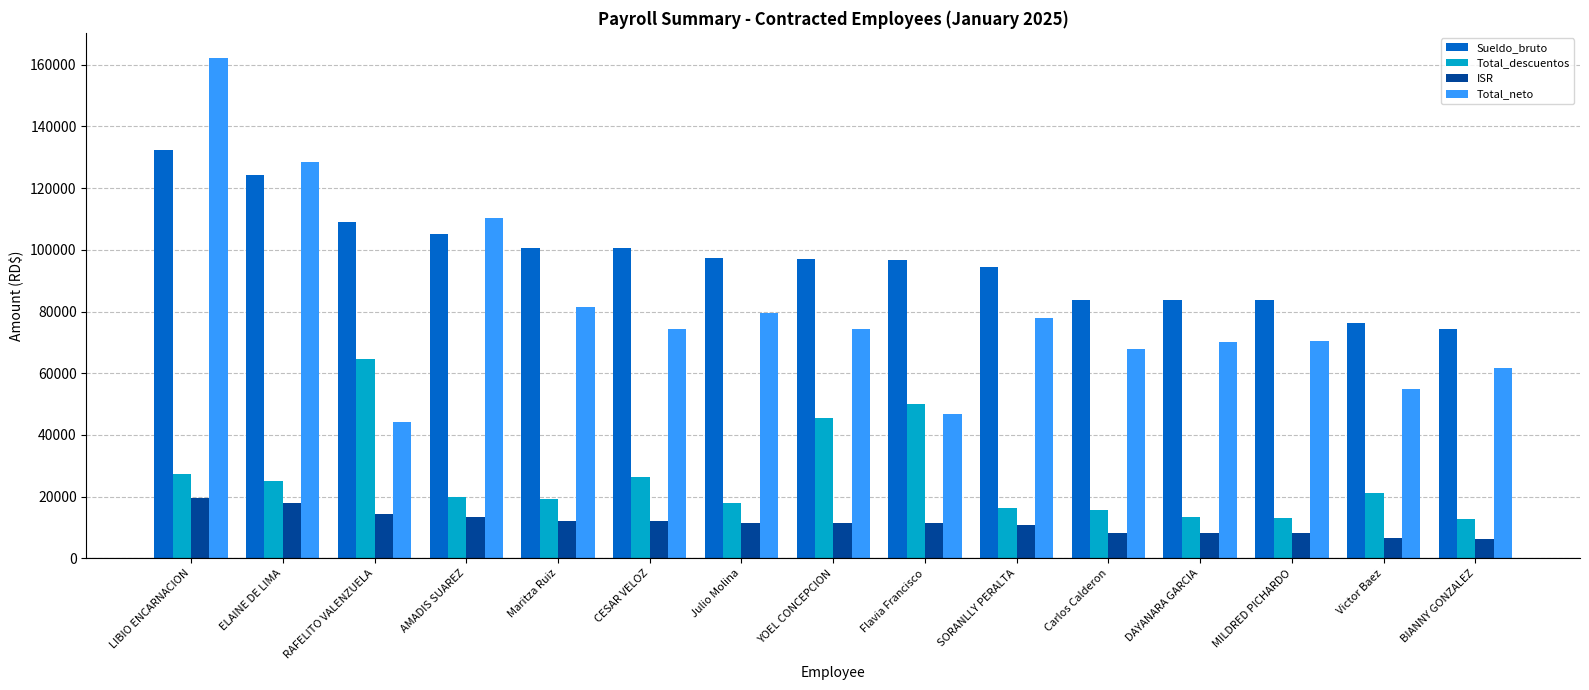

What is the label of the 3rd bar from the left?

RAFELITO VALENZUELA